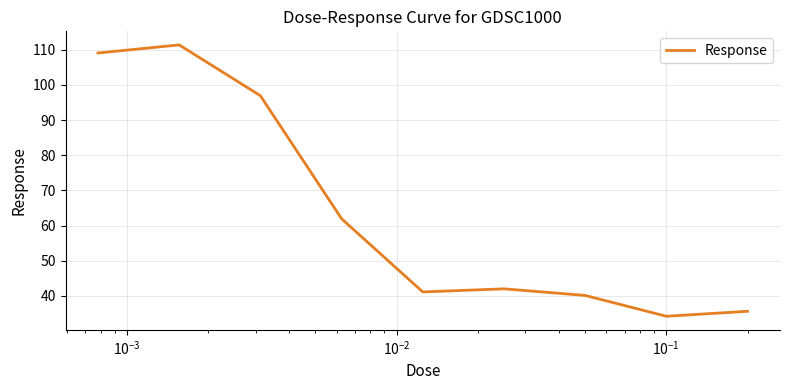

What is the difference between the maximum and minimum values?

77.2